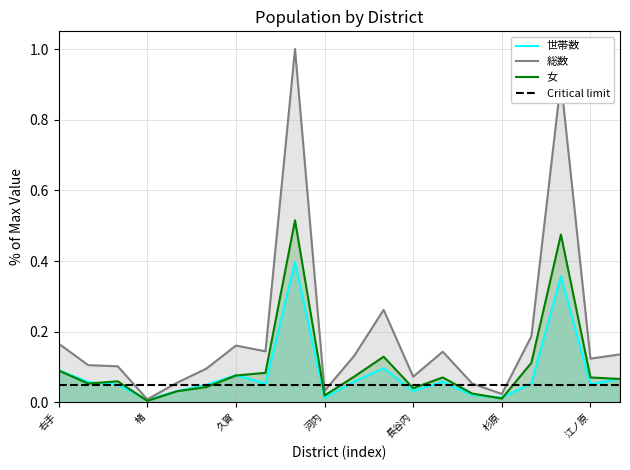

At which category is the sum across all series the highest?

真加部